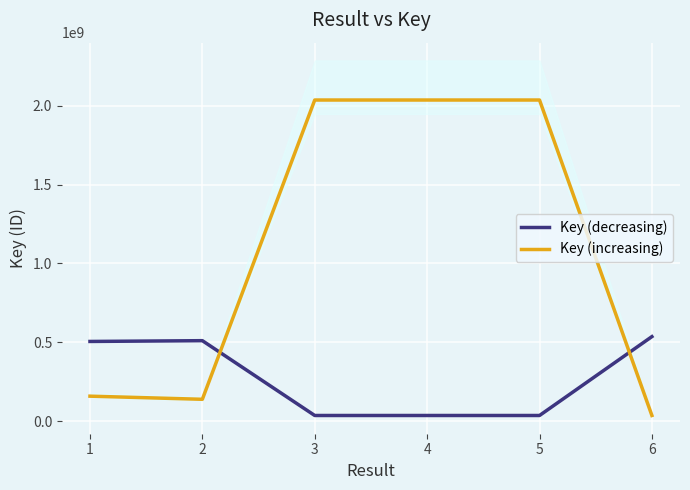

What is the sum of the Key (decreasing) values at 5 and 6?

572829606.4